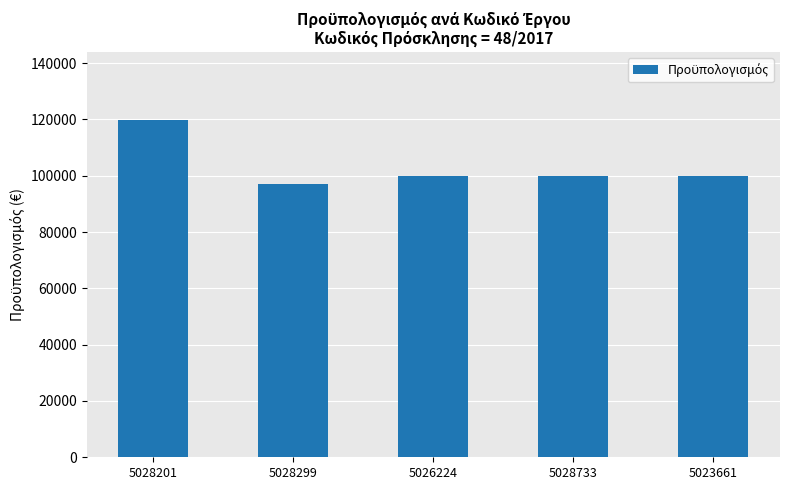

What is the sum of all values?

517108.4